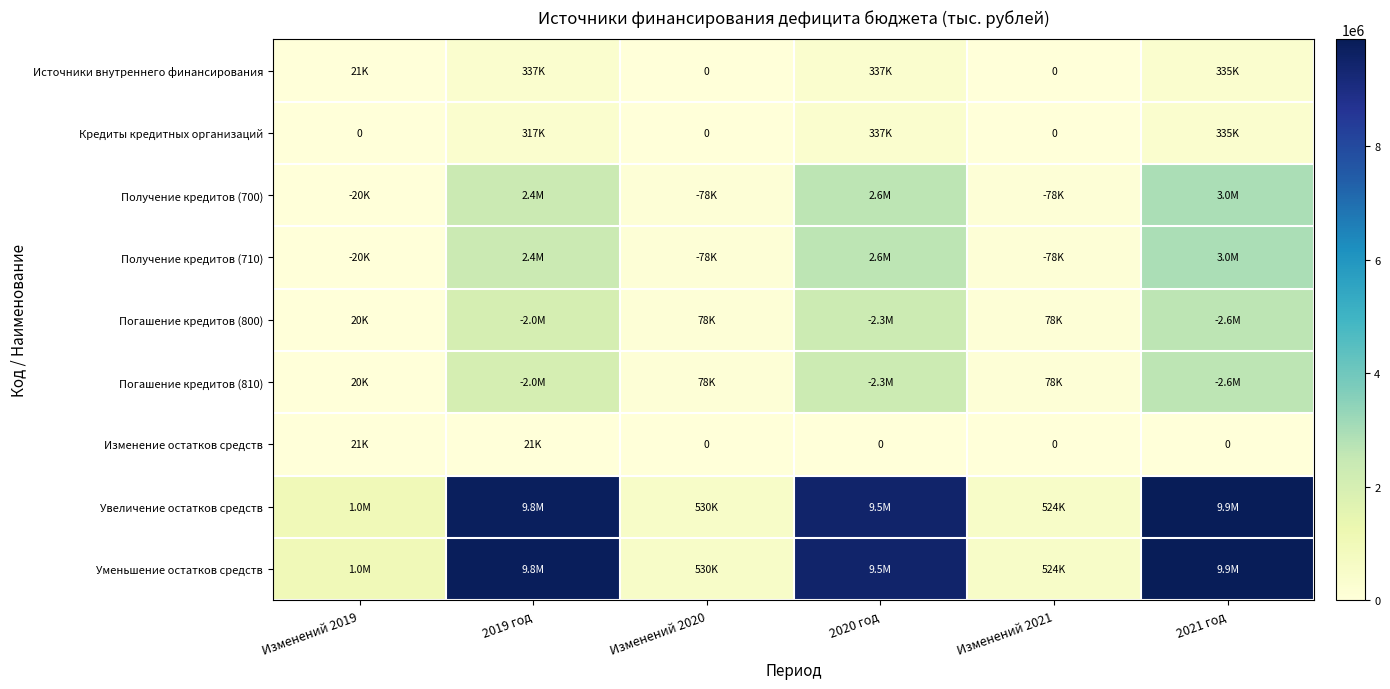

Which category has the highest value in the Получение кредитов (700) series?

2021 год